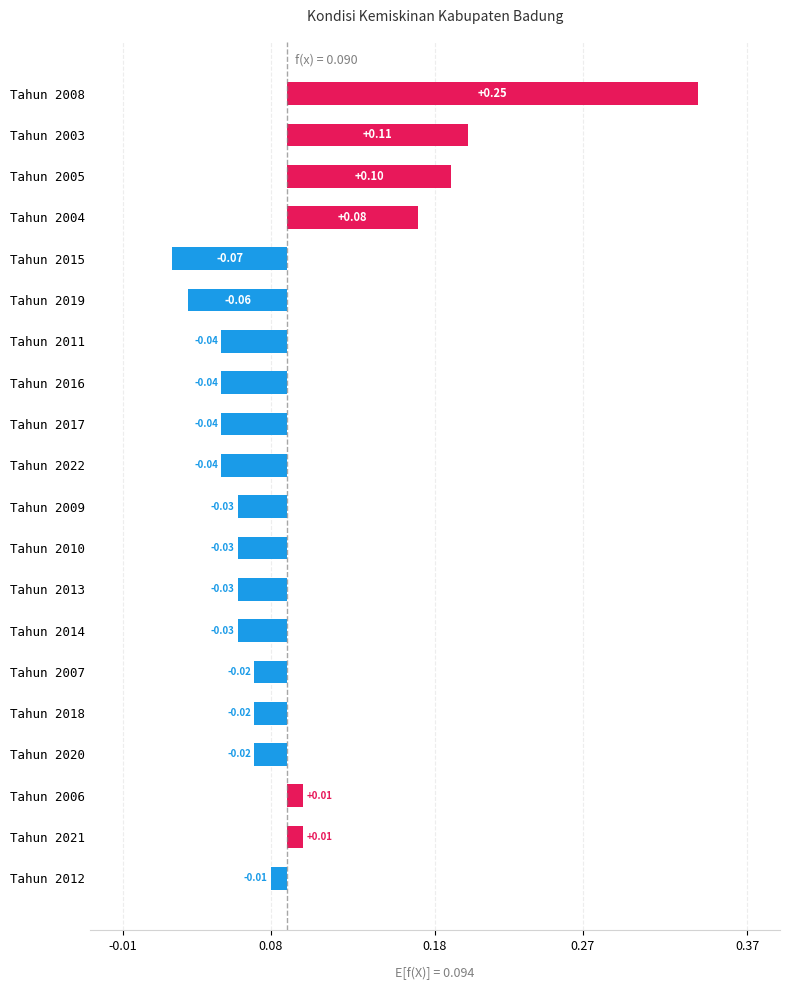

Reading left to right, what are all the values shown in this chart?

0.2	0.1	0.1	0.1	-0.1	-0.1	-0.0	-0.0	-0.0	-0.0	-0.0	-0.0	-0.0	-0.0	-0.0	-0.0	-0.0	0.0	0.0	-0.0